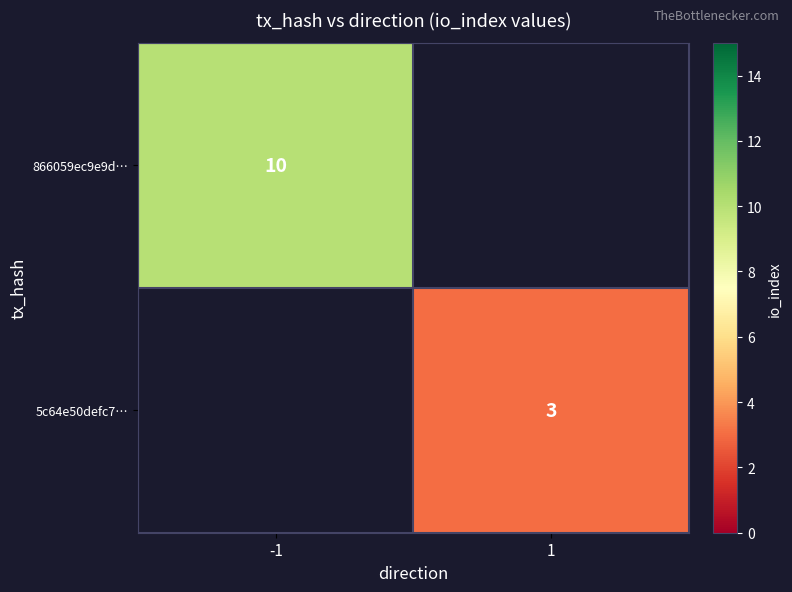

Is the value of 866059ec9e9d… at -1 greater than the value of 5c64e50defc7… at 1?

Yes